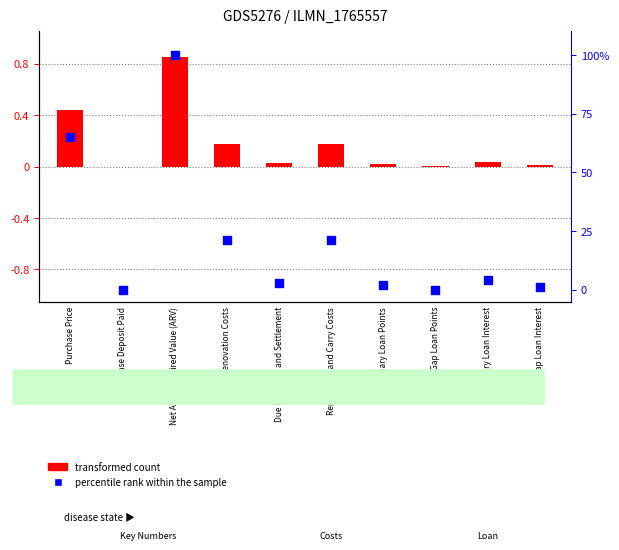

Is the value of transformed count at Primary Loan Interest greater than the value of percentile rank within the sample at Primary Loan Points?

No